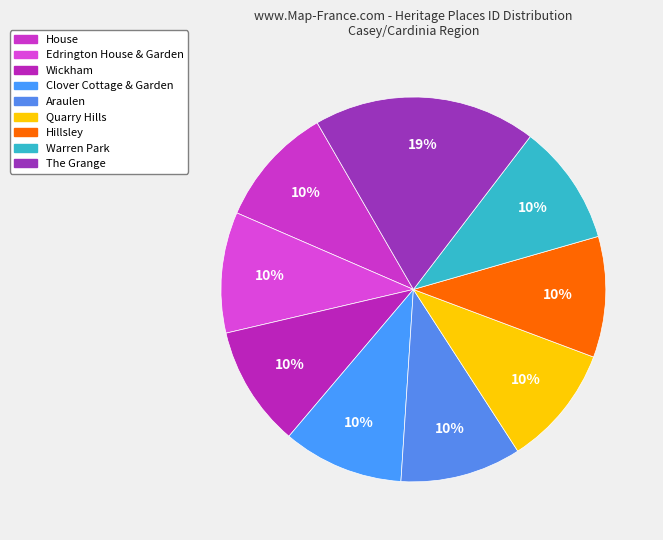

What is the largest slice in the pie chart?

The Grange